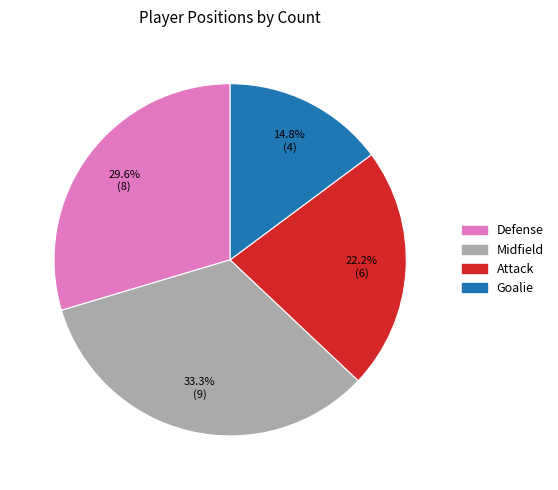

How many slices are in this pie chart?

4